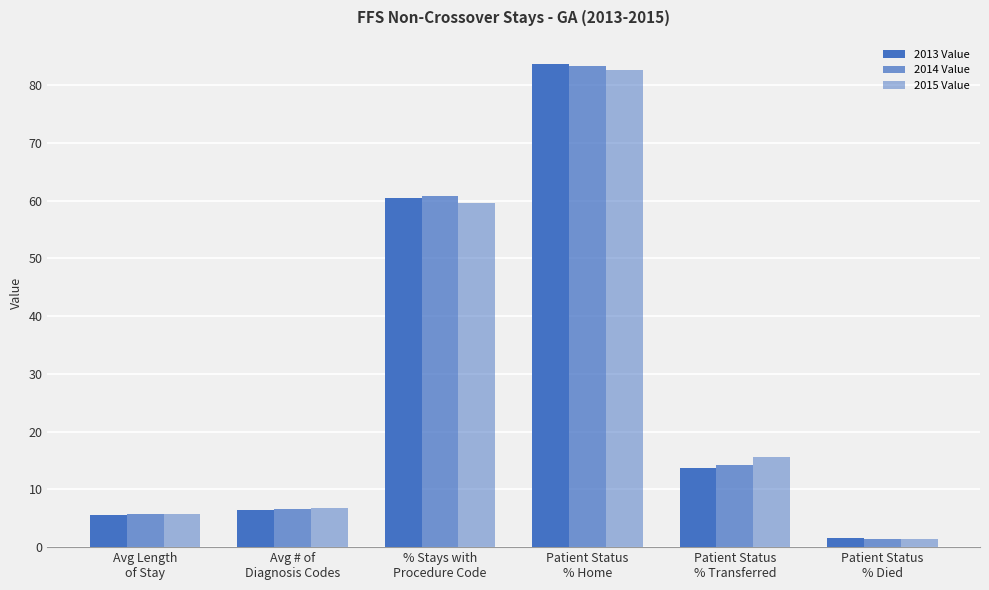

Are the bars horizontal?

No